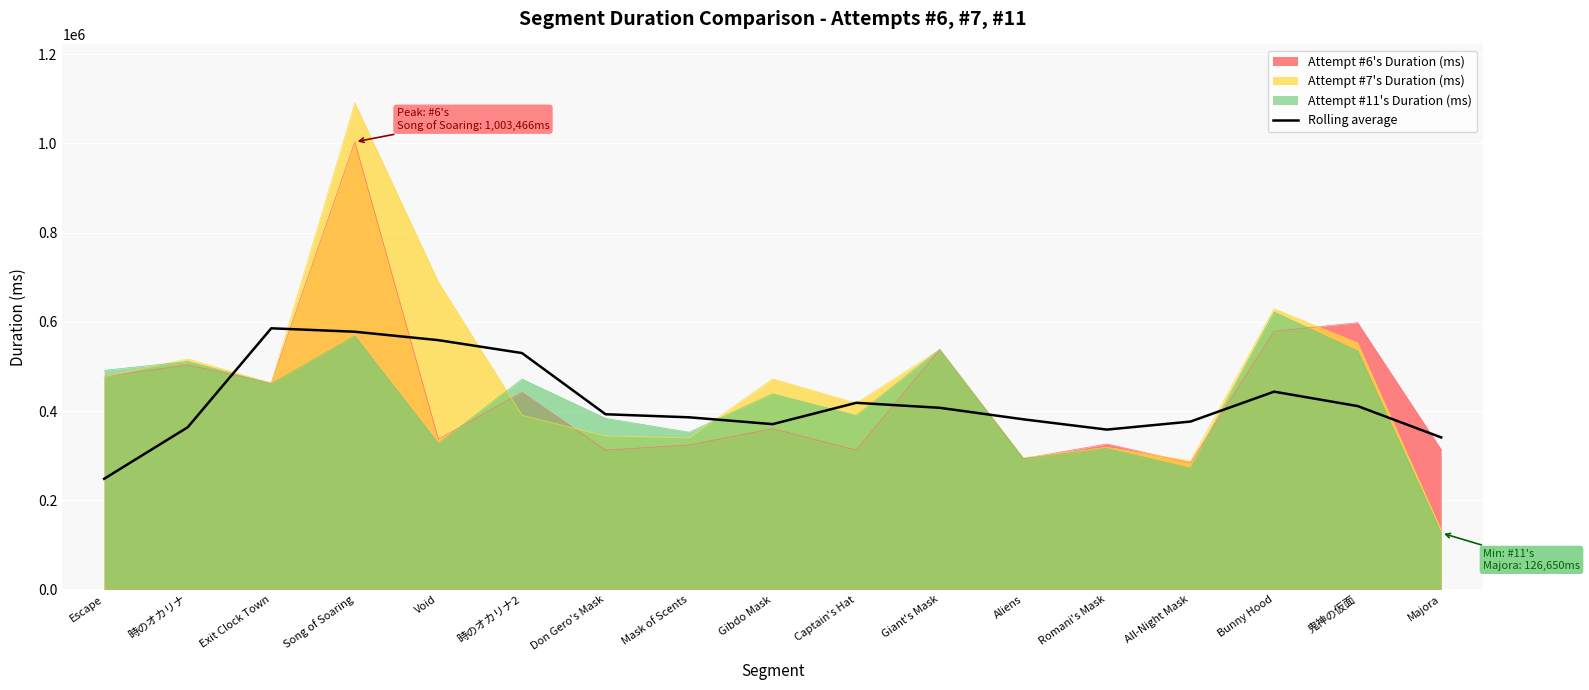

What is the approximate value at All-Night Mask?

376428.5